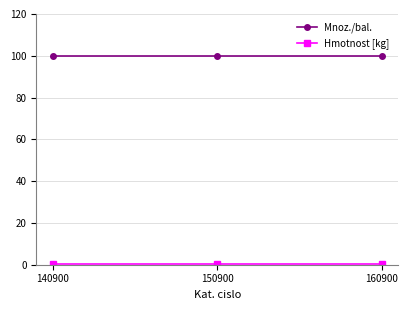

The Mnoz./bal. series shows 151.7 at 150900. True or false?

False